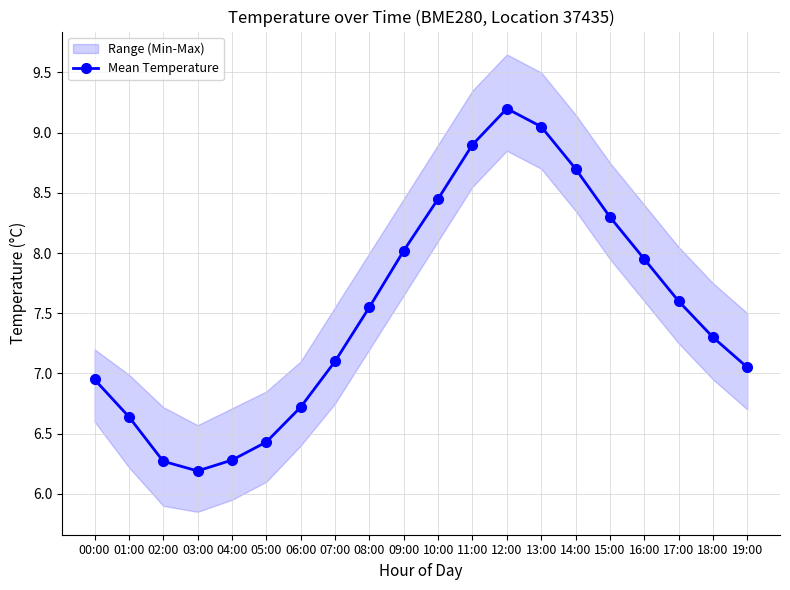

Where does the data first go above 7?

07:00